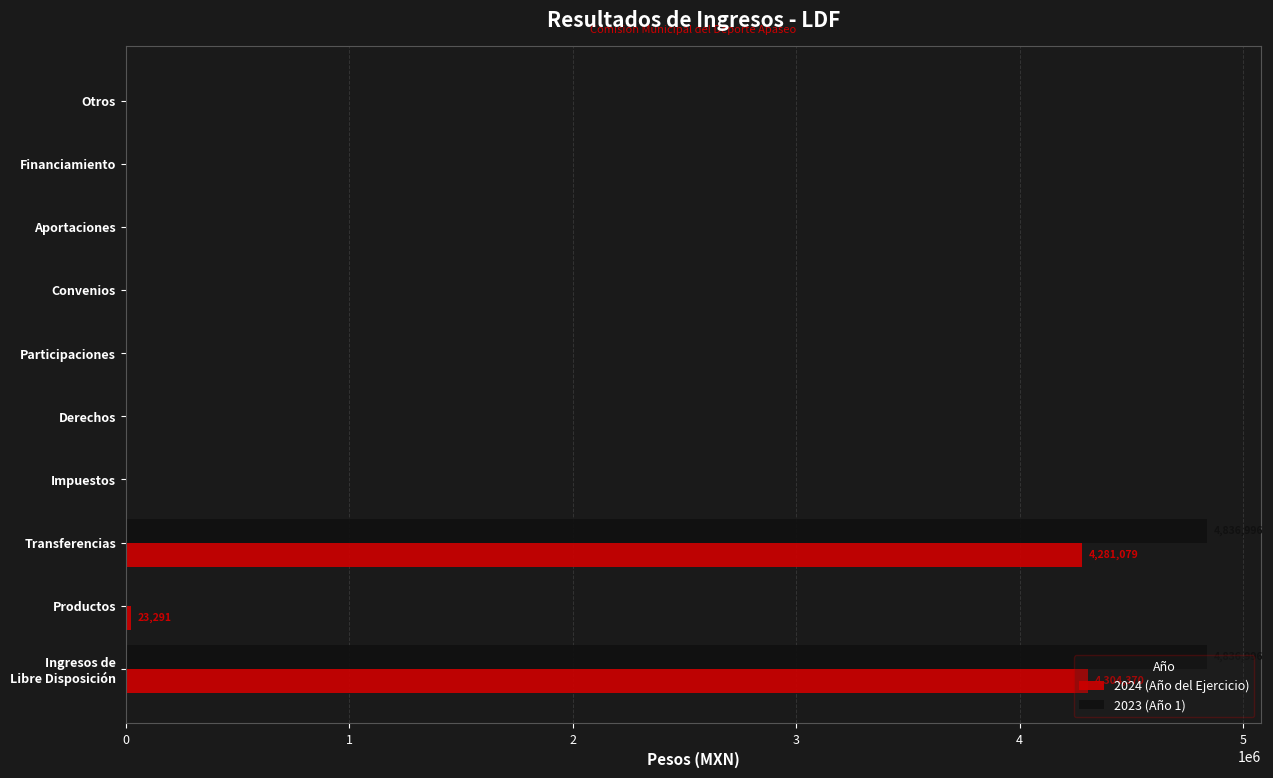

What is the highest value of the 2024 (Año del Ejercicio) series?

4304369.9